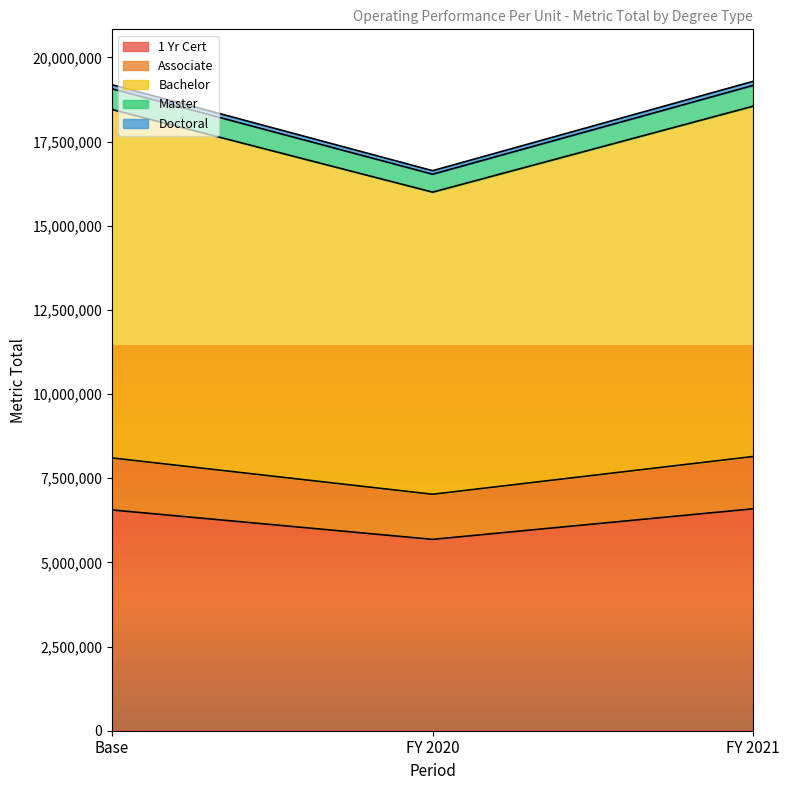

At which label does 1 Yr Cert reach its minimum?

FY 2020